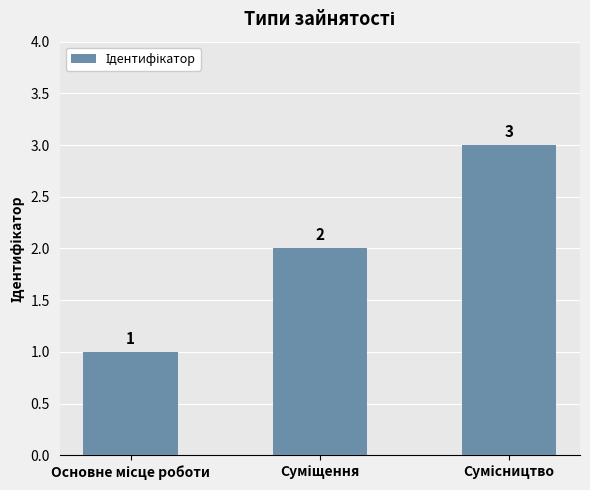

What is the maximum value shown in the chart?

3